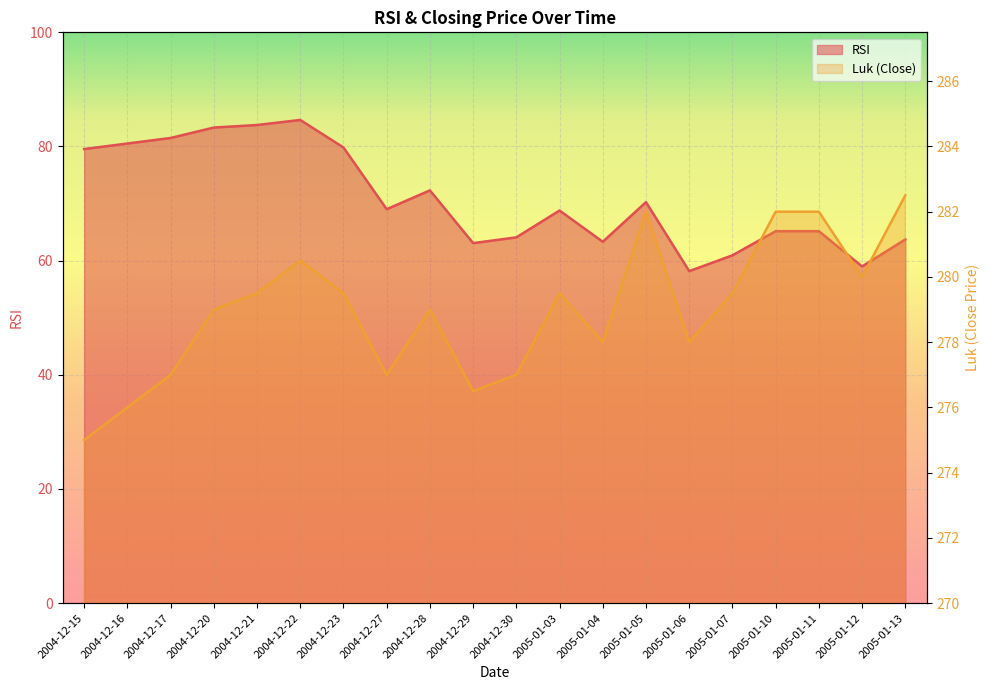

True or false: RSI has more than 2 interior local peaks.

True